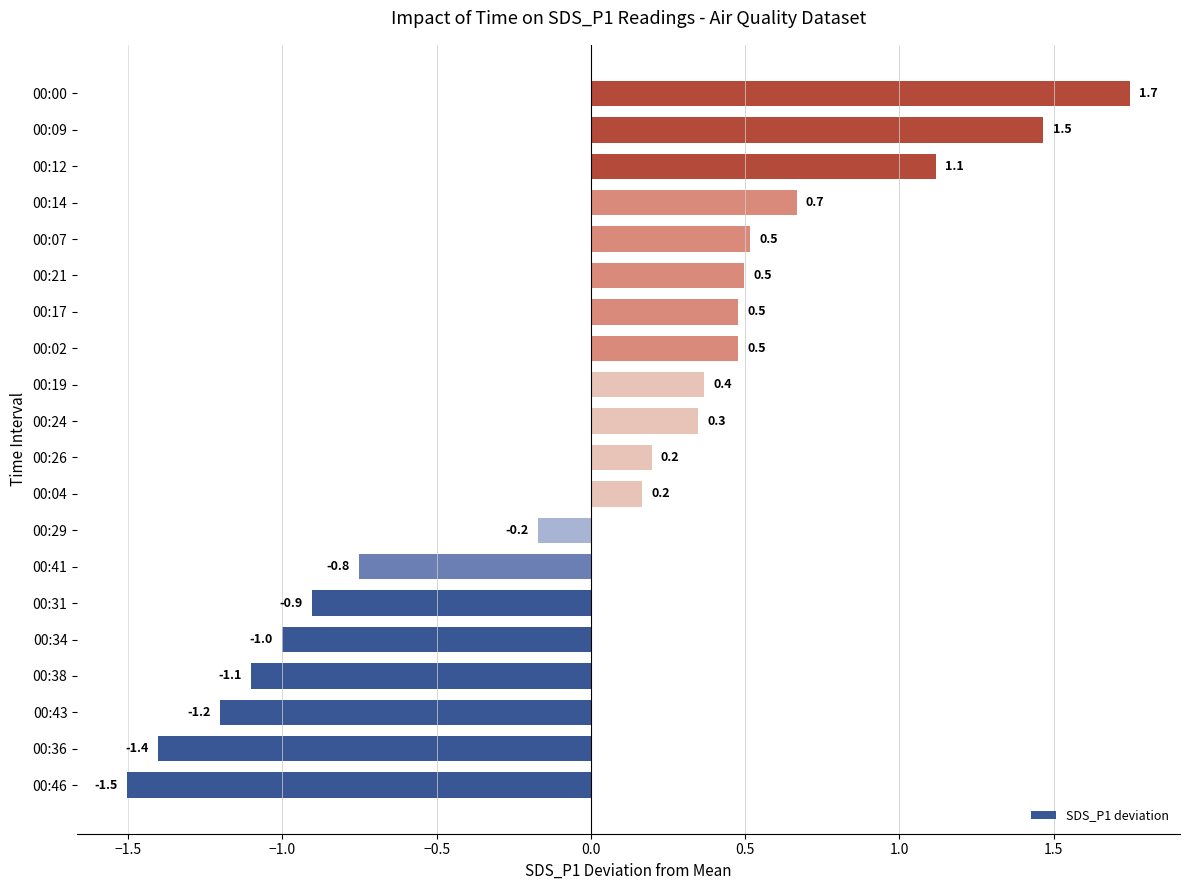

Which category has the highest value across all series?

00:00